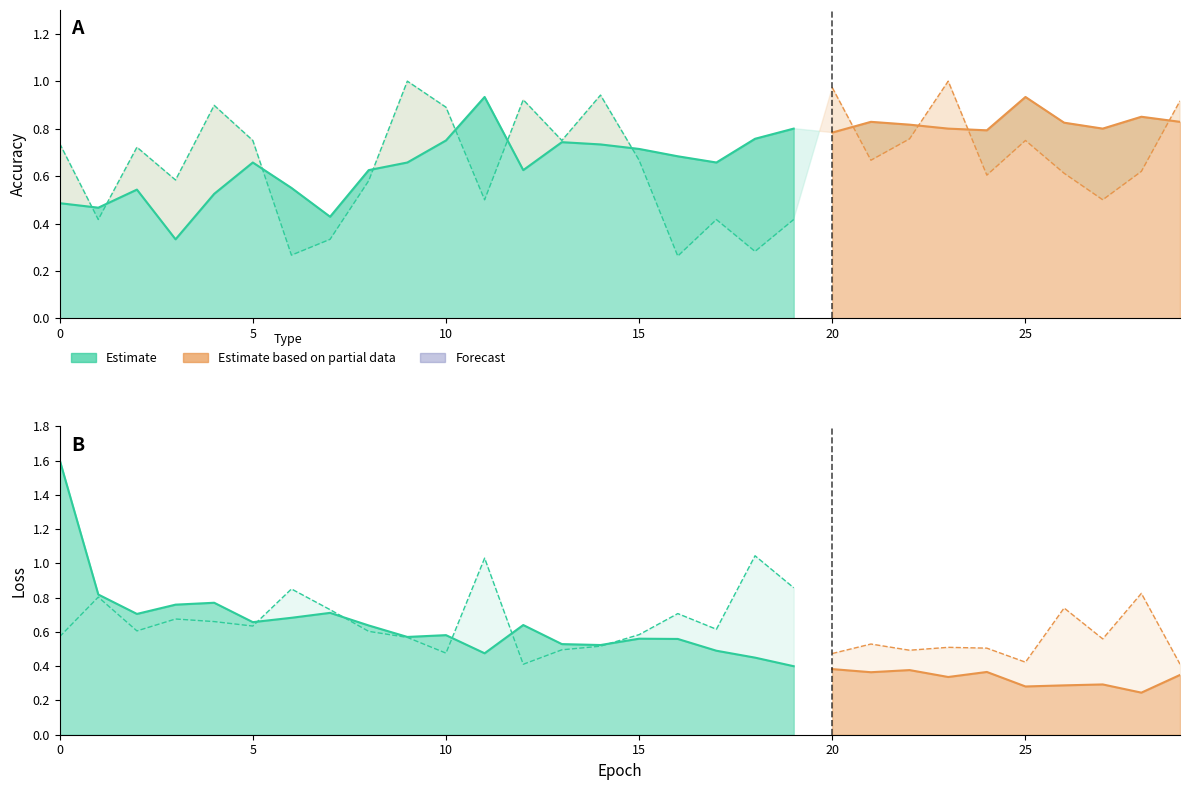

Where is accuracy nearest to the value 0?

3